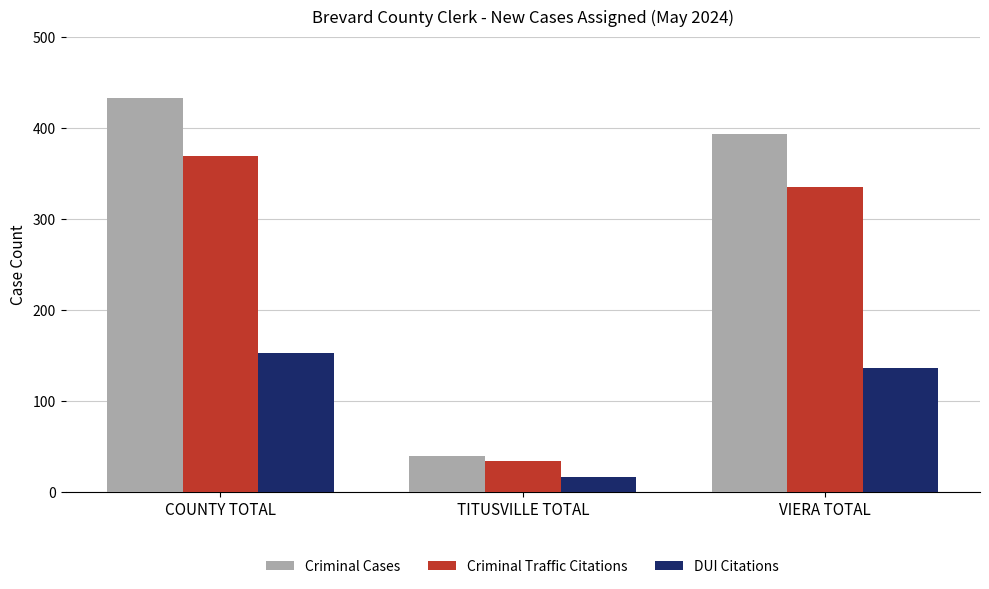

What is the difference between the second highest and minimum values in the Criminal Cases series?

353